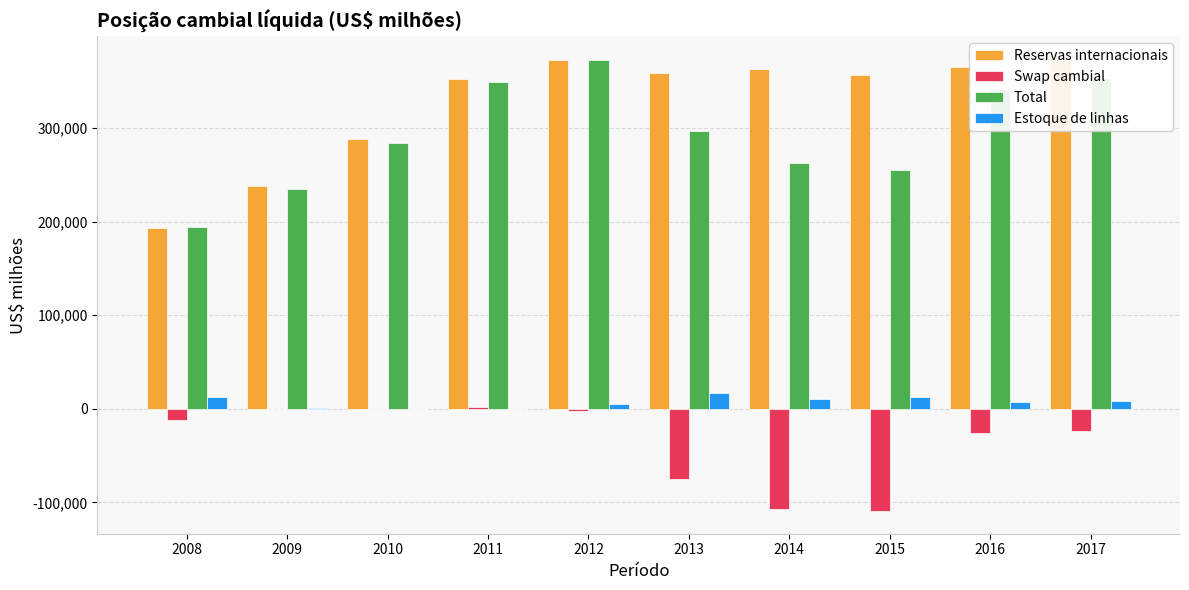

How many data points in Swap cambial are less than -11877?

6